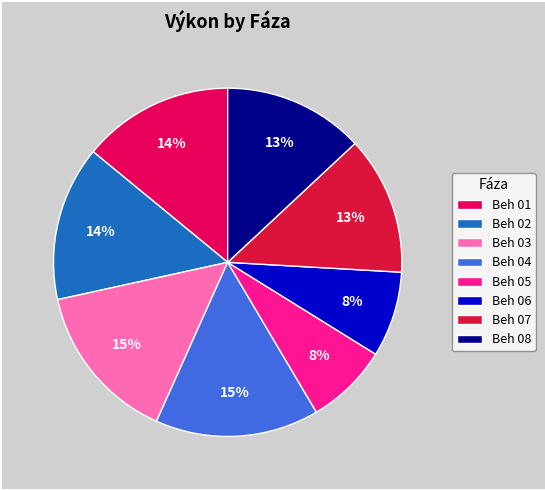

Is Beh 02 the majority of the pie?

No